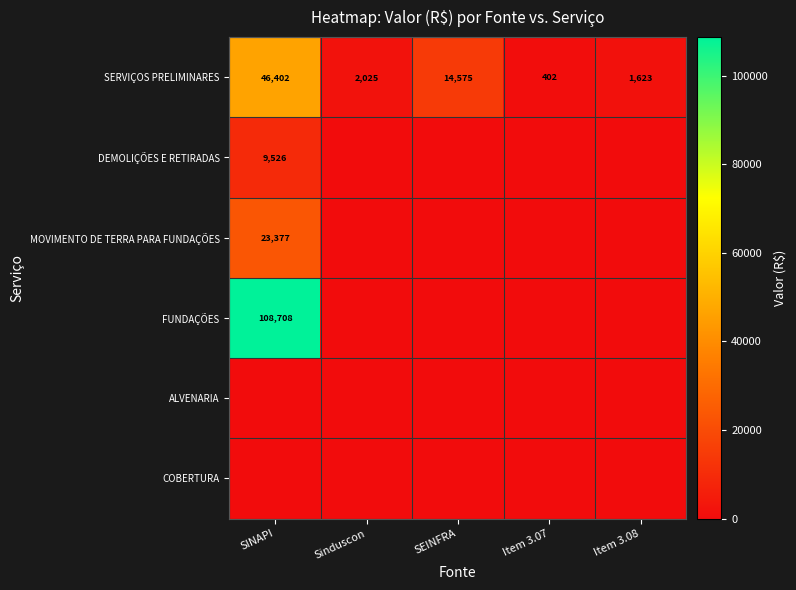

True or false: SERVIÇOS PRELIMINARES has a value of 14575 at SEINFRA.

True